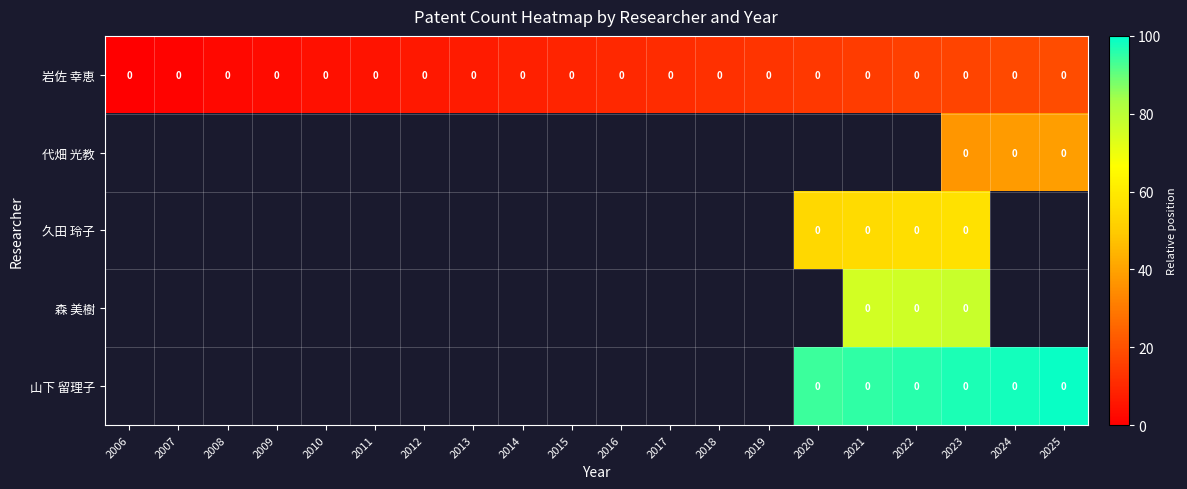

Count the number of data series in this chart.

5